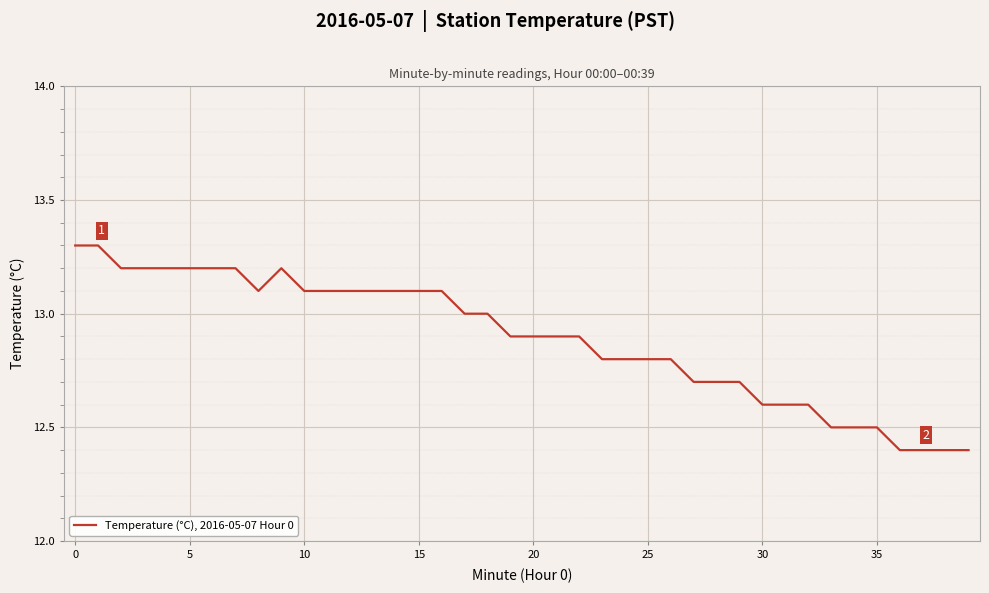

What is the difference between the maximum and minimum values?

0.9